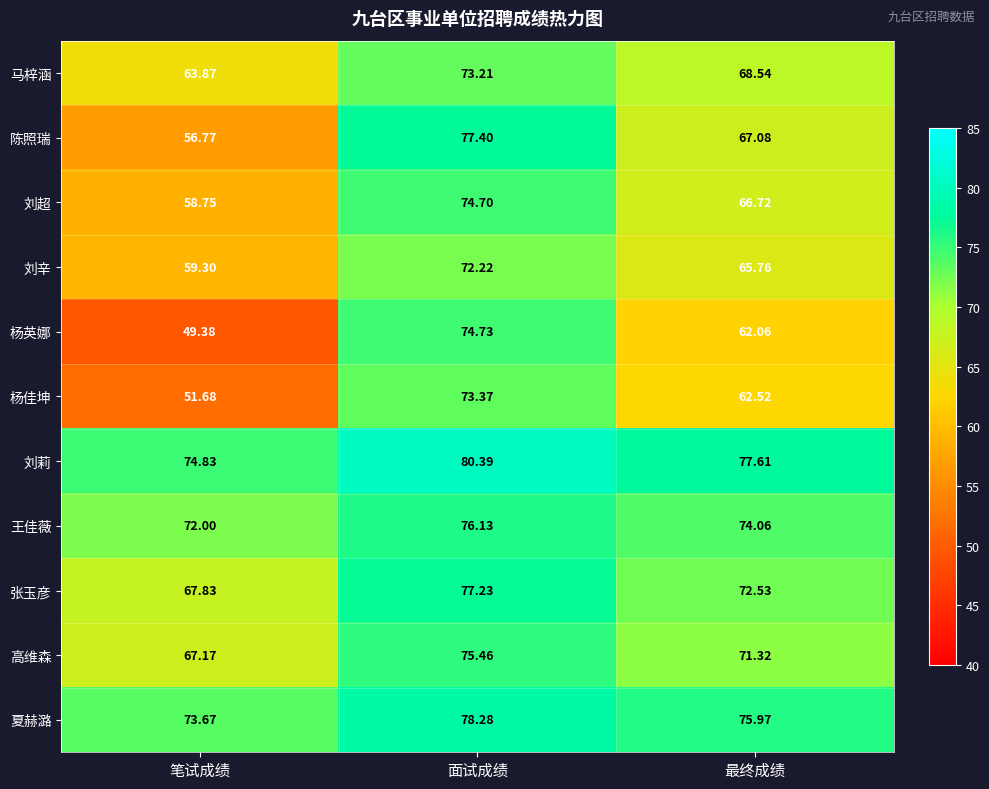

Which series has the largest range (max minus min)?

杨英娜